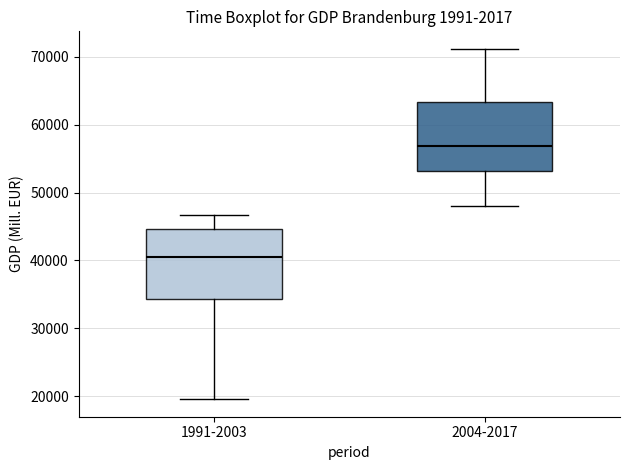

Reading left to right, transcribe this box plot: for each box, give where its median line is, the range the box spans, and where its two whiskers end, as read against the y-axis. The values are not printed on the chart, so give them approximately, as read against the axis.

1991-2003: median 40000, box 34000 to 45000, whiskers 20000 to 47000
2004-2017: median 57000, box 53000 to 63000, whiskers 48000 to 71000